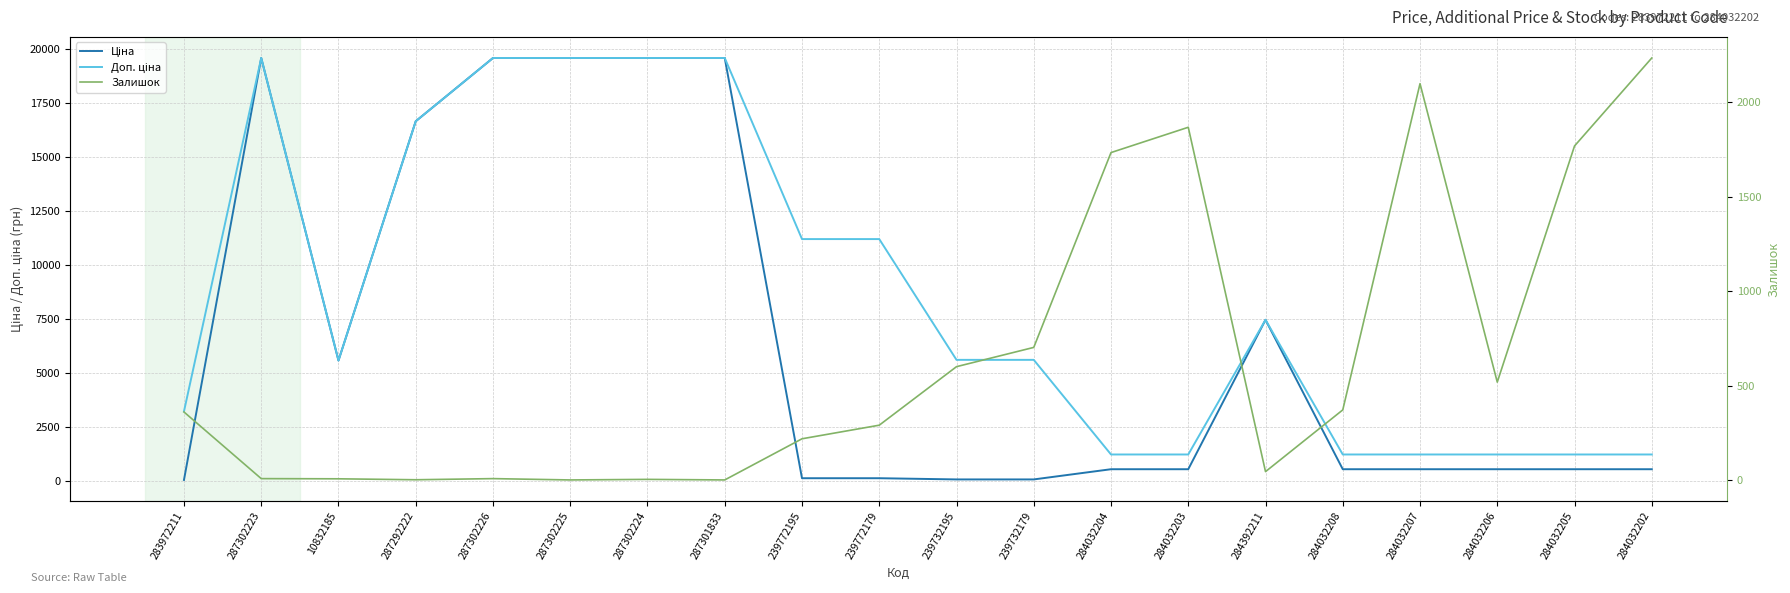

What is the difference between the highest and lowest values at 287302224?

19561.9